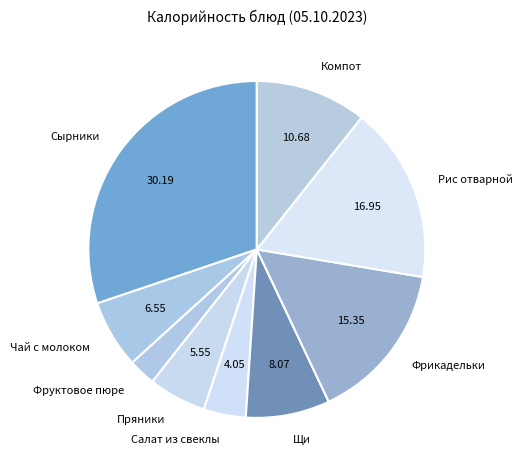

What is the smallest slice in the pie chart?

Фруктовое пюре